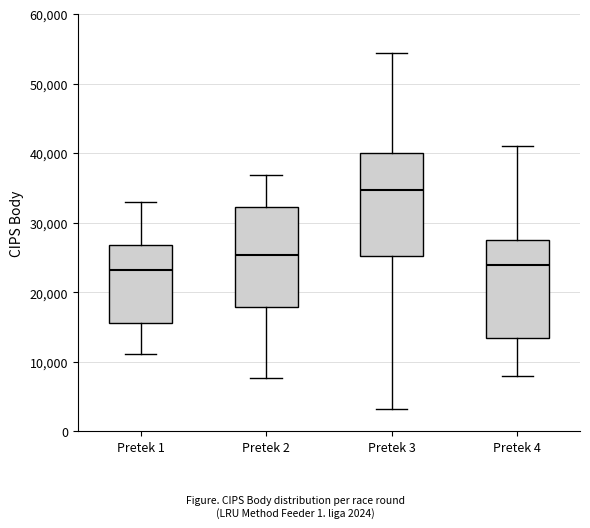

Reading left to right, transcribe this box plot: for each box, give where its median line is, the range the box spans, and where its two whiskers end, as read against the y-axis. The values are not printed on the chart, so give them approximately, as read against the axis.

Pretek 1: median 23000, box 16000 to 27000, whiskers 11000 to 33000
Pretek 2: median 25000, box 18000 to 32000, whiskers 8000 to 37000
Pretek 3: median 35000, box 25000 to 40000, whiskers 3000 to 54000
Pretek 4: median 24000, box 14000 to 28000, whiskers 8000 to 41000